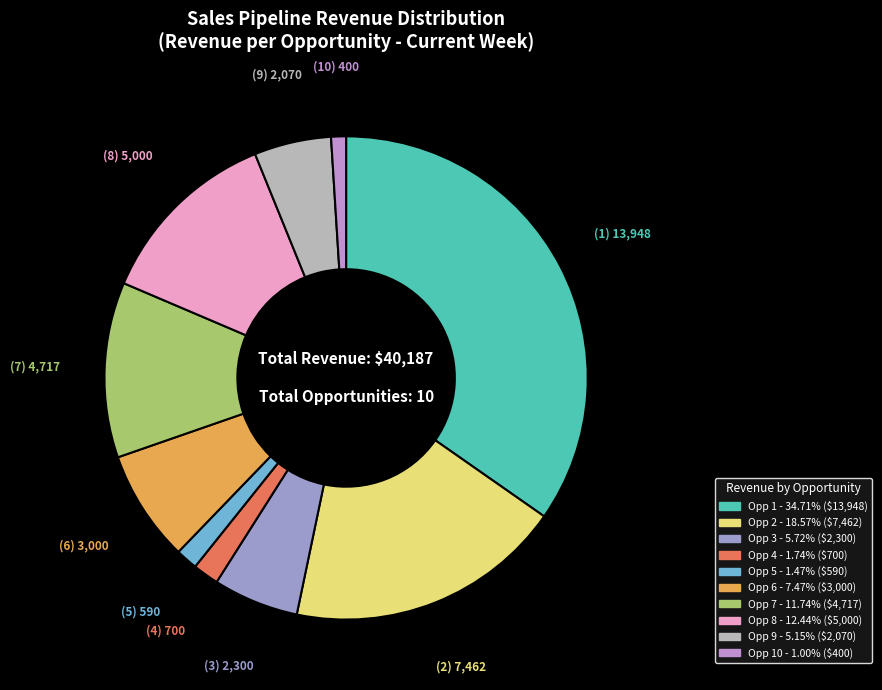

Count the number of slices in the pie.

10